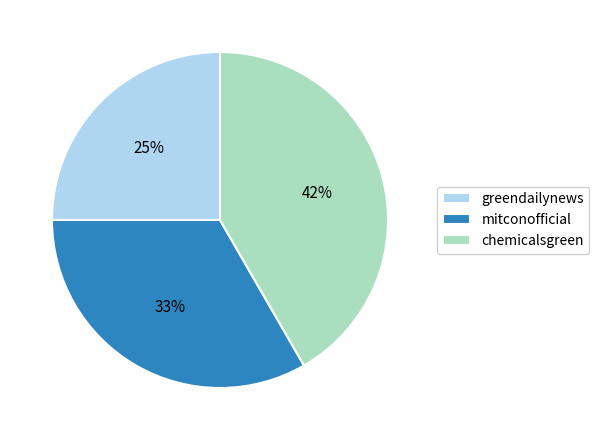

What percentage is the greendailynews slice, to the nearest percent?

25%